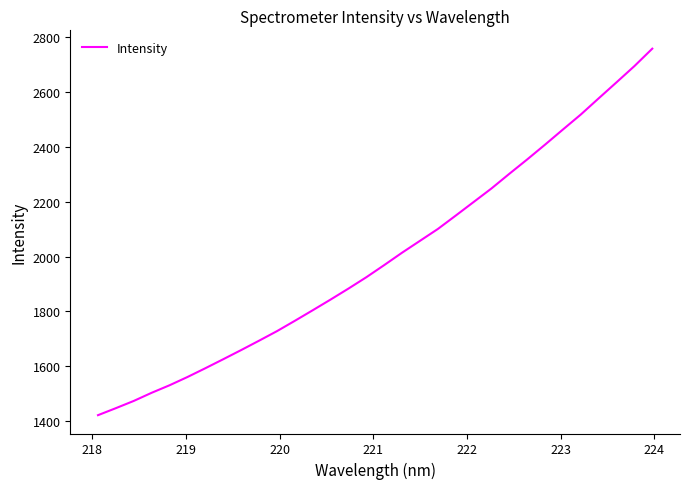

What is the smallest value displayed?

1421.6